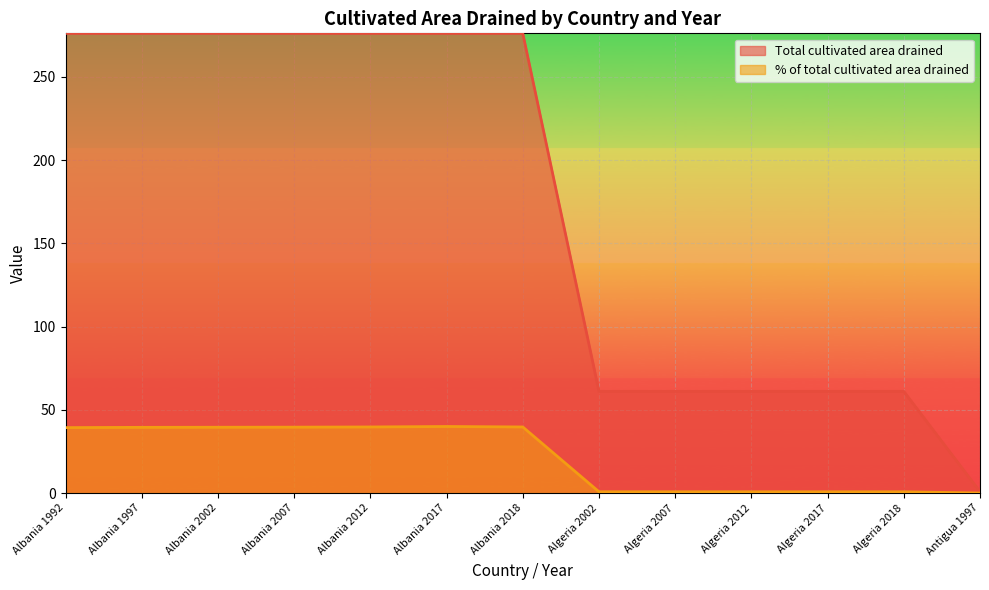

True or false: % of total cultivated area drained and Total cultivated area drained cross at least once.

False